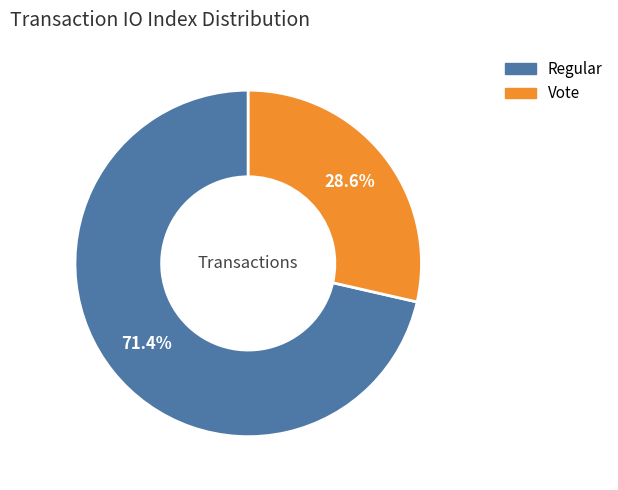

Is there a majority slice in this chart?

Yes